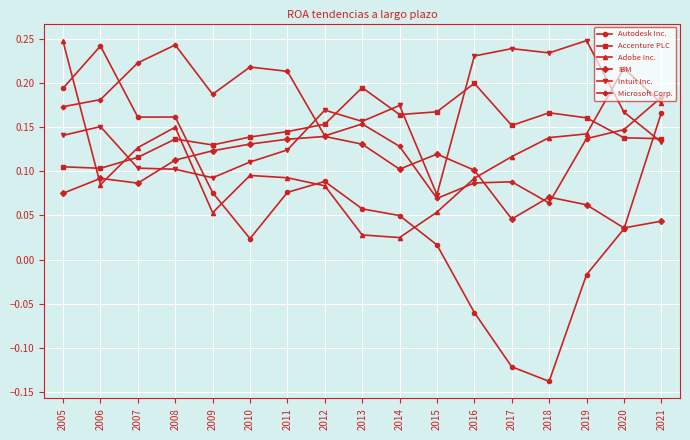

What are all the series names shown in the legend?

Autodesk Inc., Accenture PLC, Adobe Inc., IBM, Intuit Inc., Microsoft Corp.